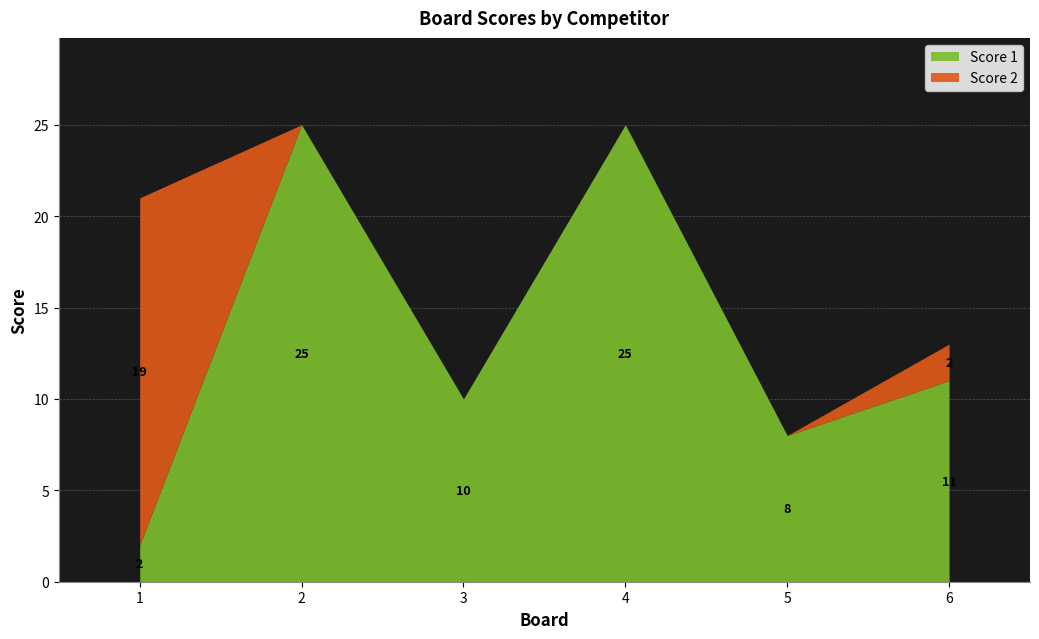

Is it true that Score 1 equals 7 at 6?

False